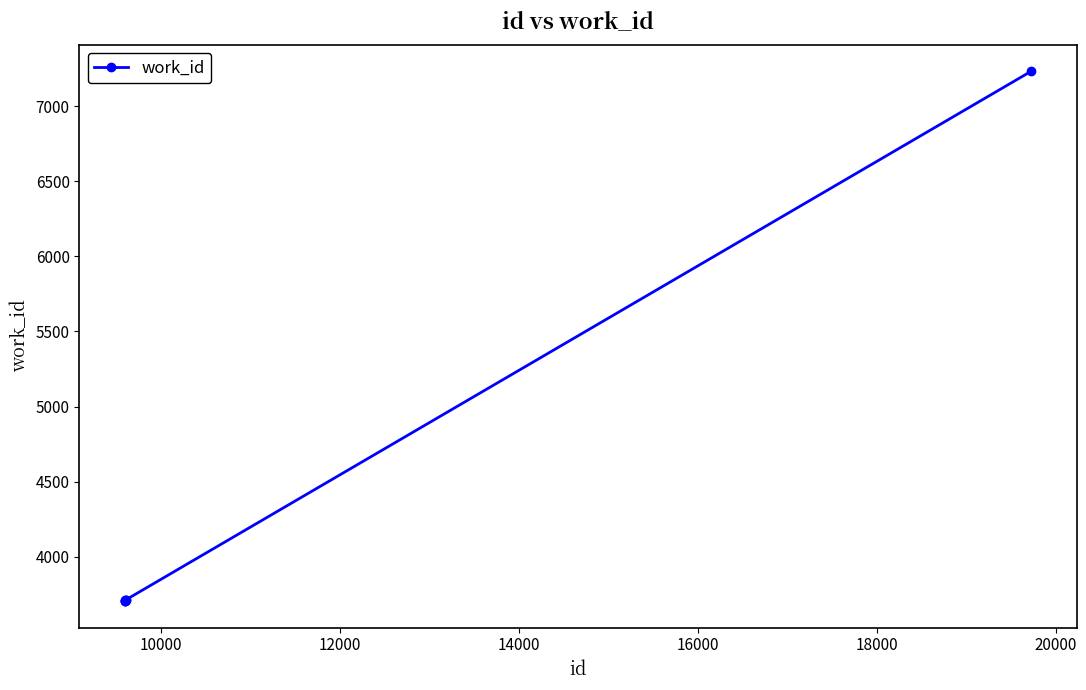

What is the sum of all values?

29489